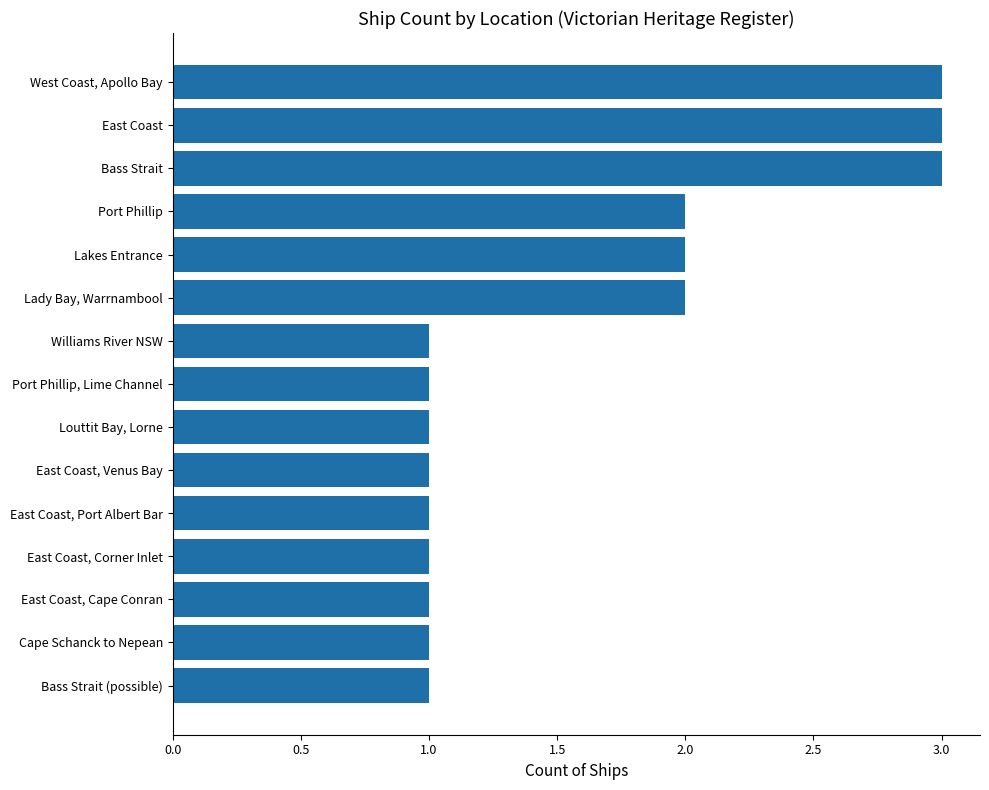

Does the chart contain stacked bars?

No